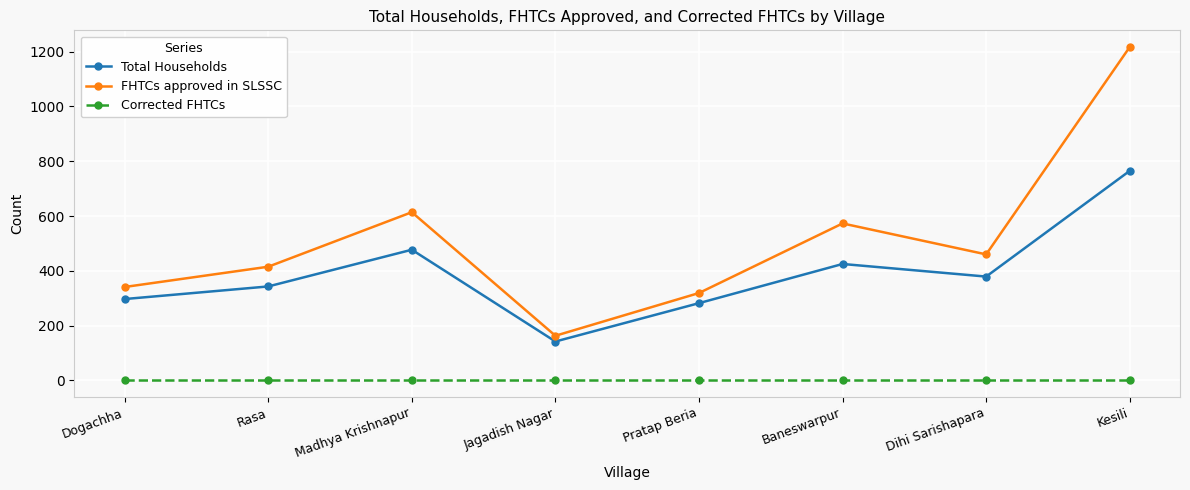

How many data points in Total Households are less than 379?

4